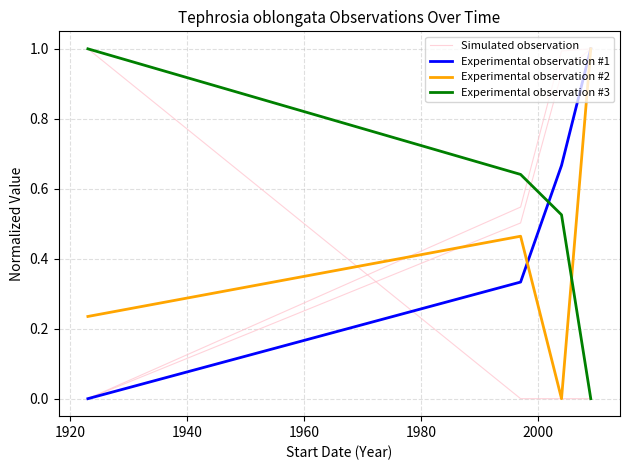

What is the value of the Experimental observation #3 point at the 3rd from the left?

0.5